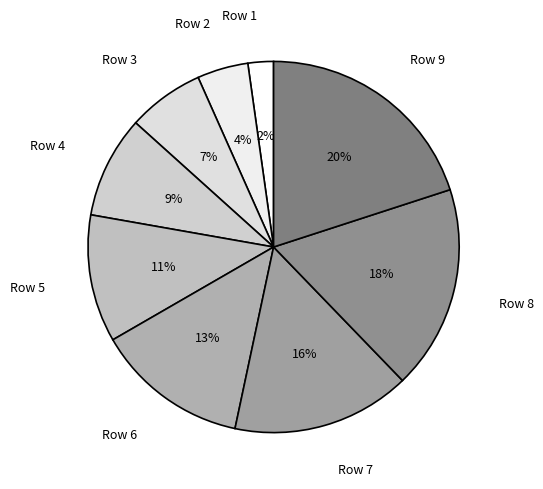

To the nearest percent, what portion does Row 9 represent?

20%